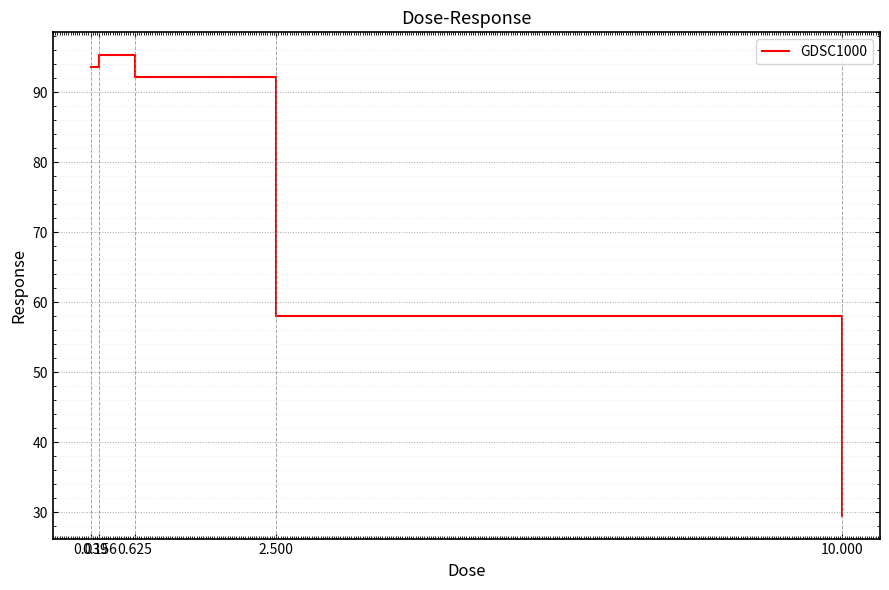

What is the sum of the values at 0.625 and 2.500?

150.2